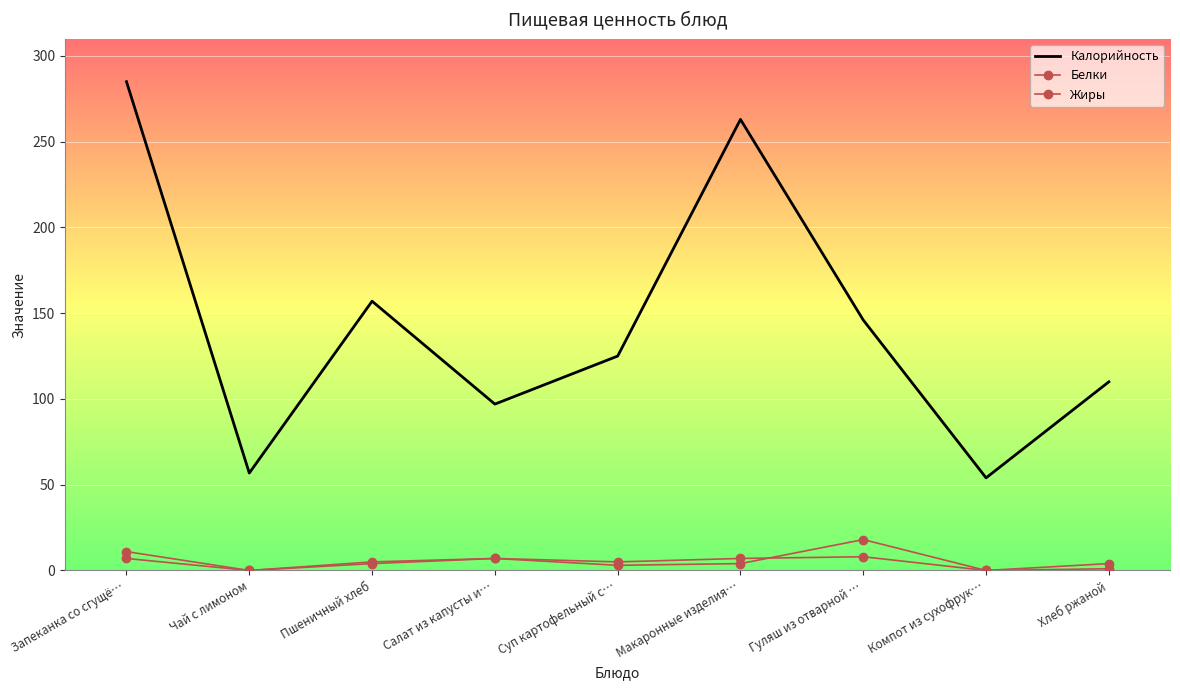

How many positive values does the Жиры series have?

7